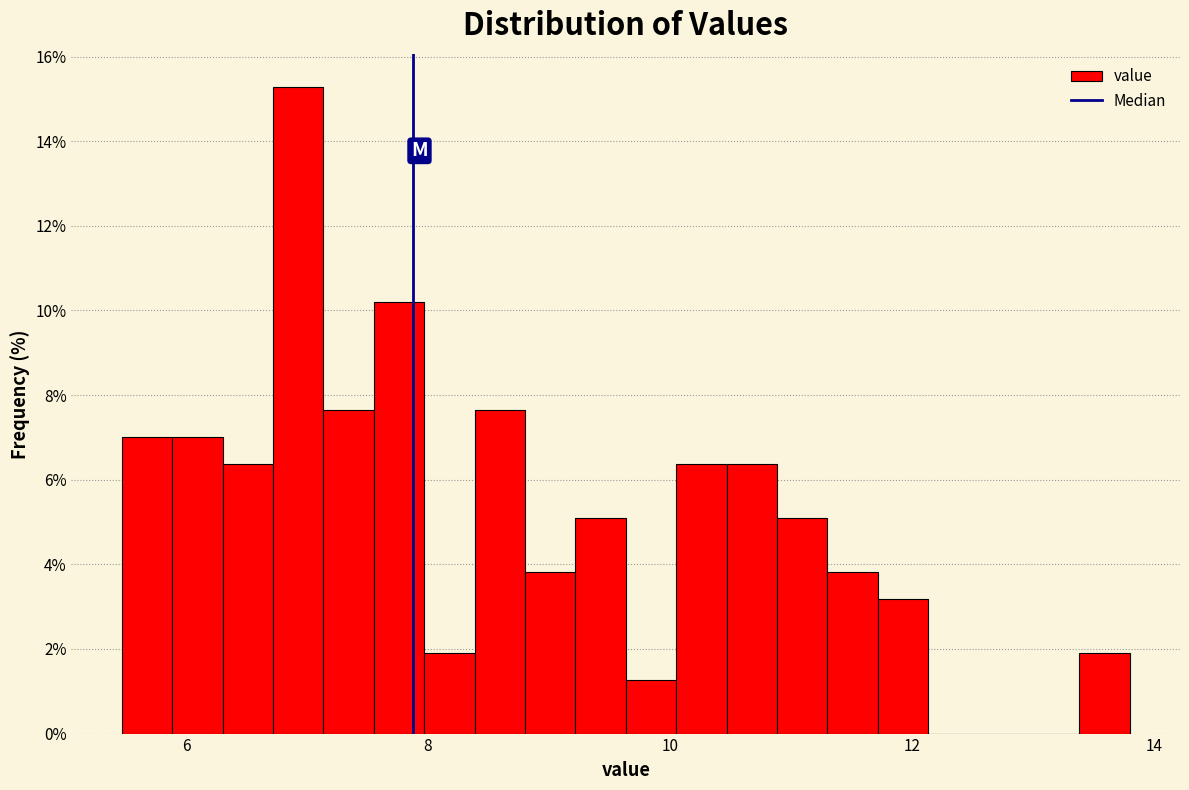

Read against the x-axis, roughly where is the centre of the tallest bar?

7.0